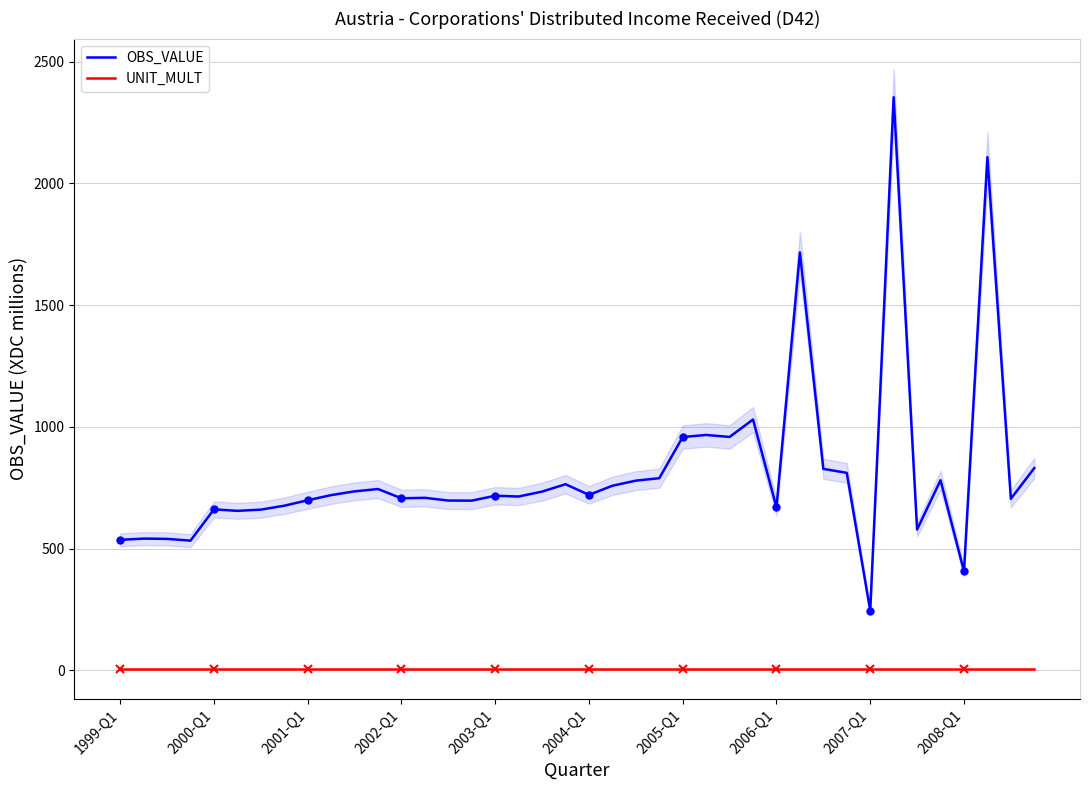

What is the smallest value displayed?

6.0